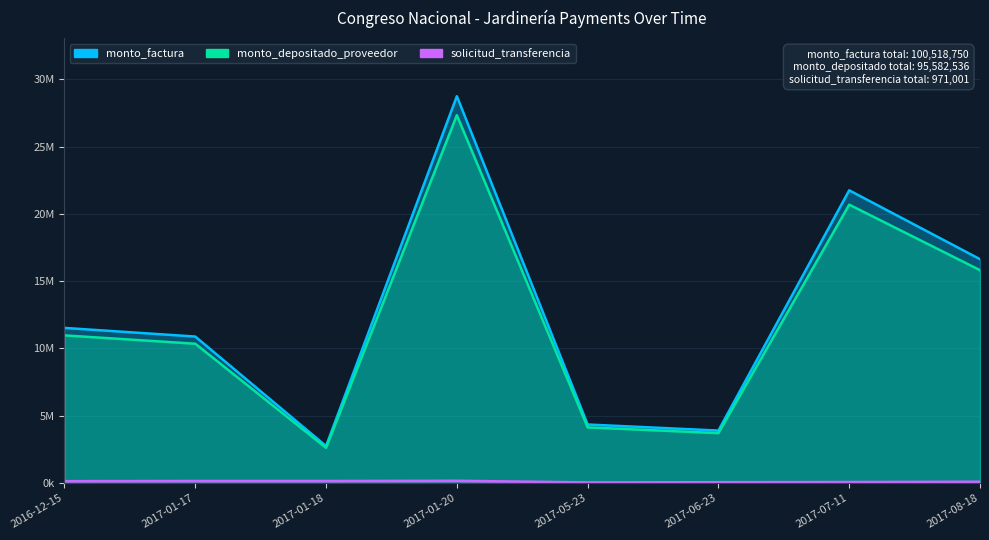

What is the label of the 7th point from the left?

2017-07-11